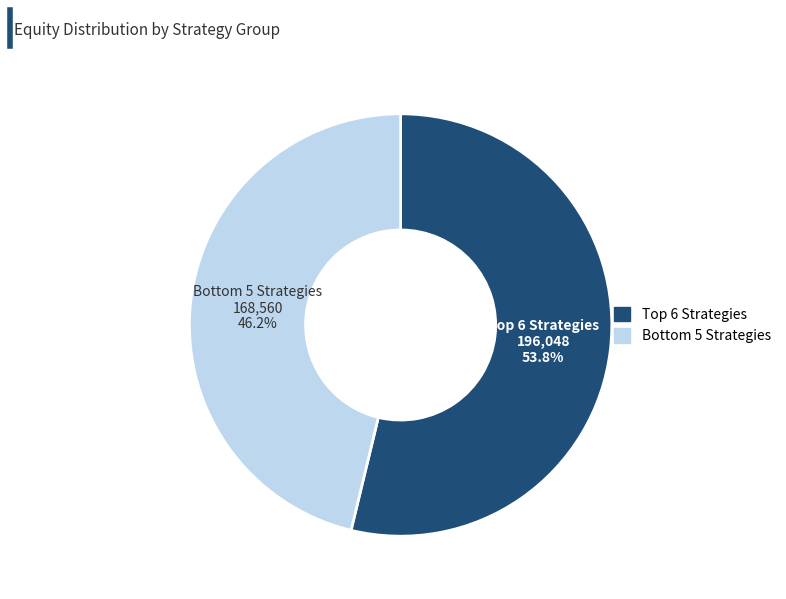

Which slice is the smallest?

Bottom 5 Strategies